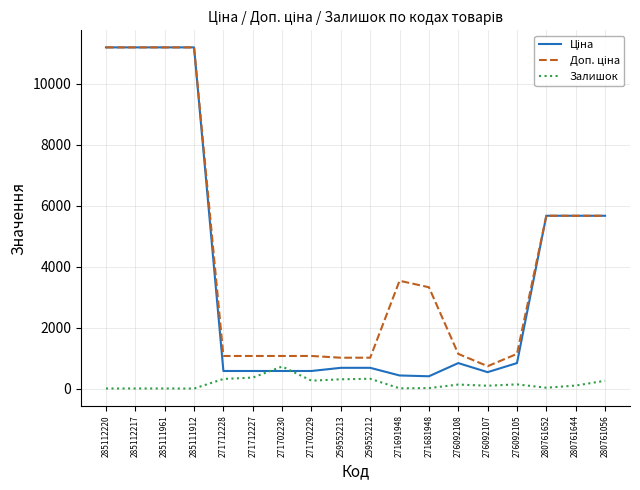

What is the maximum value shown in the chart?

11188.2